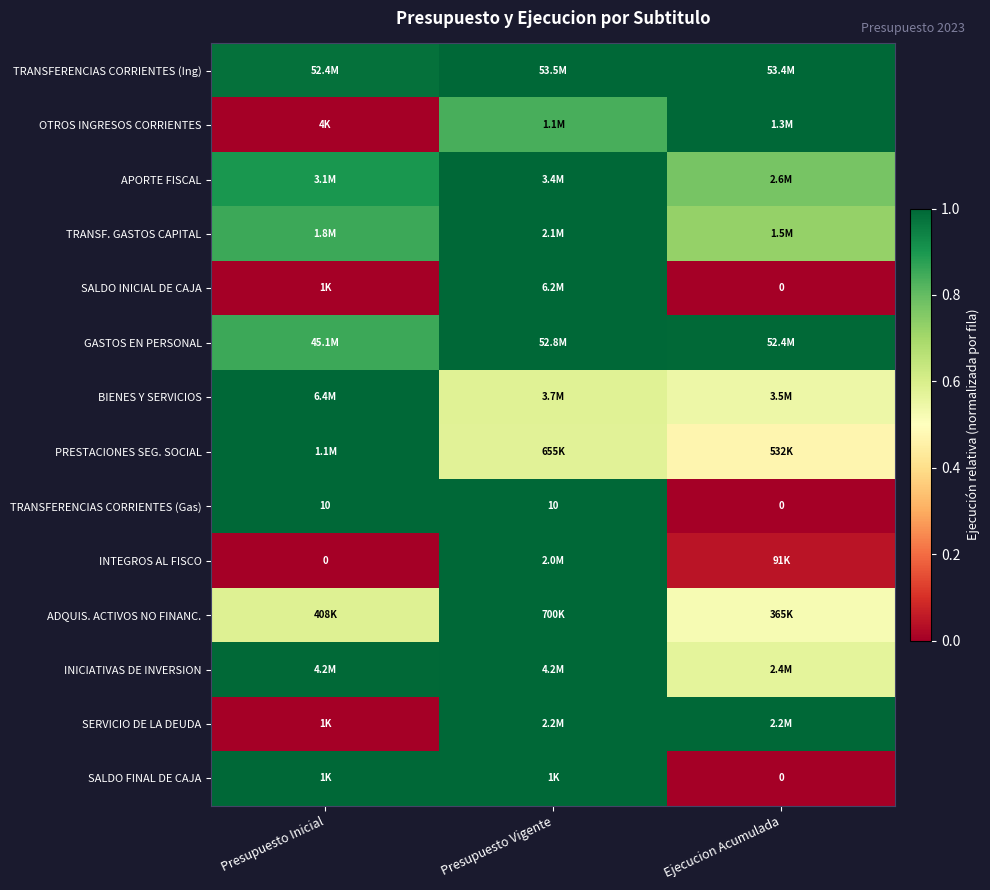

Is it true that TRANSFERENCIAS CORRIENTES (Gas) equals 0.3 at Presupuesto Vigente?

False